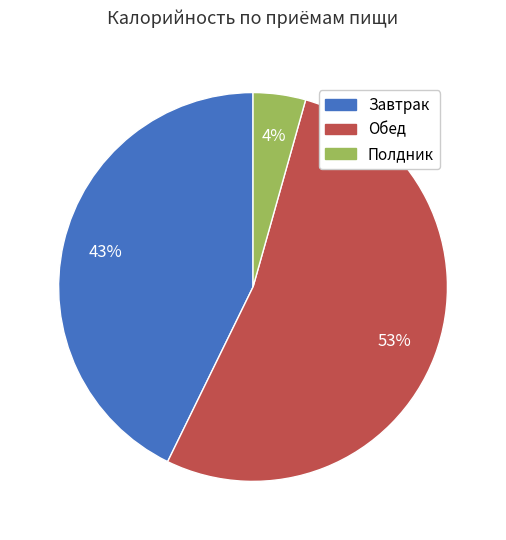

Which has a higher value, Завтрак or Полдник?

Завтрак